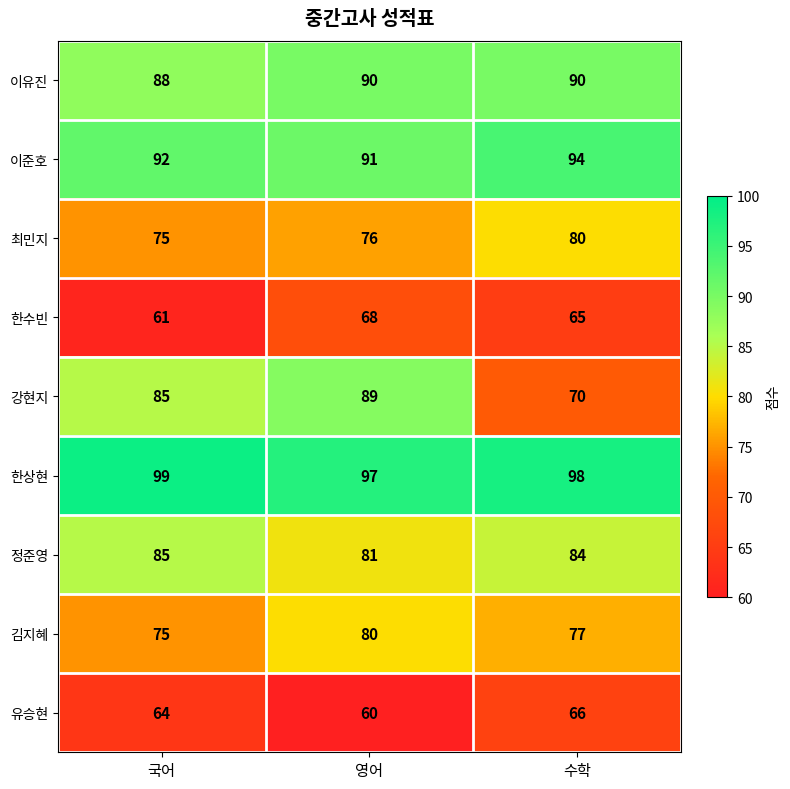

At how many categories does at least one series exceed 79?

3